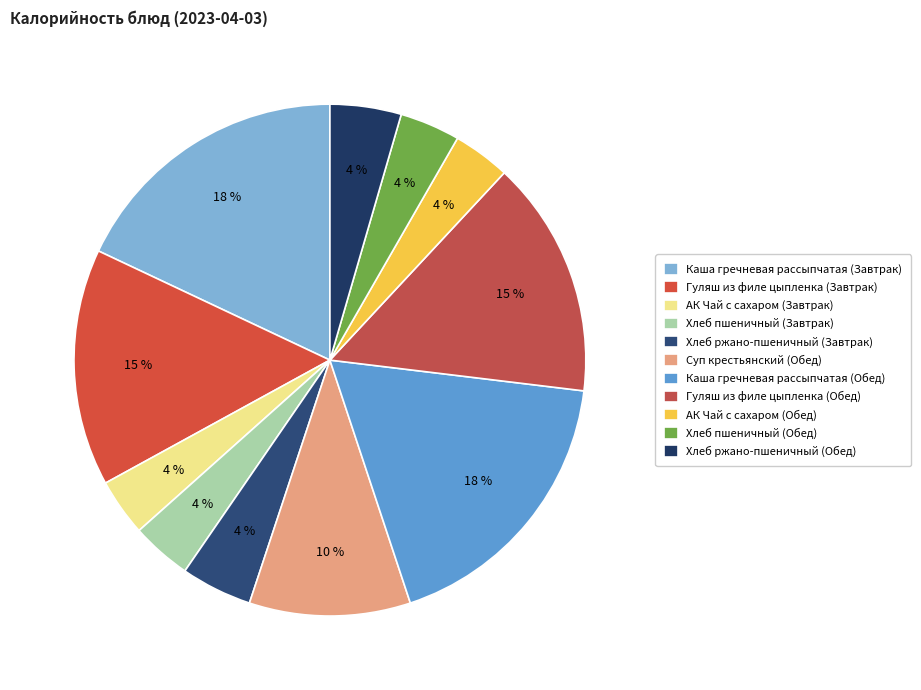

To the nearest percent, what percentage of the pie is Каша гречневая рассыпчатая (Обед)?

18%